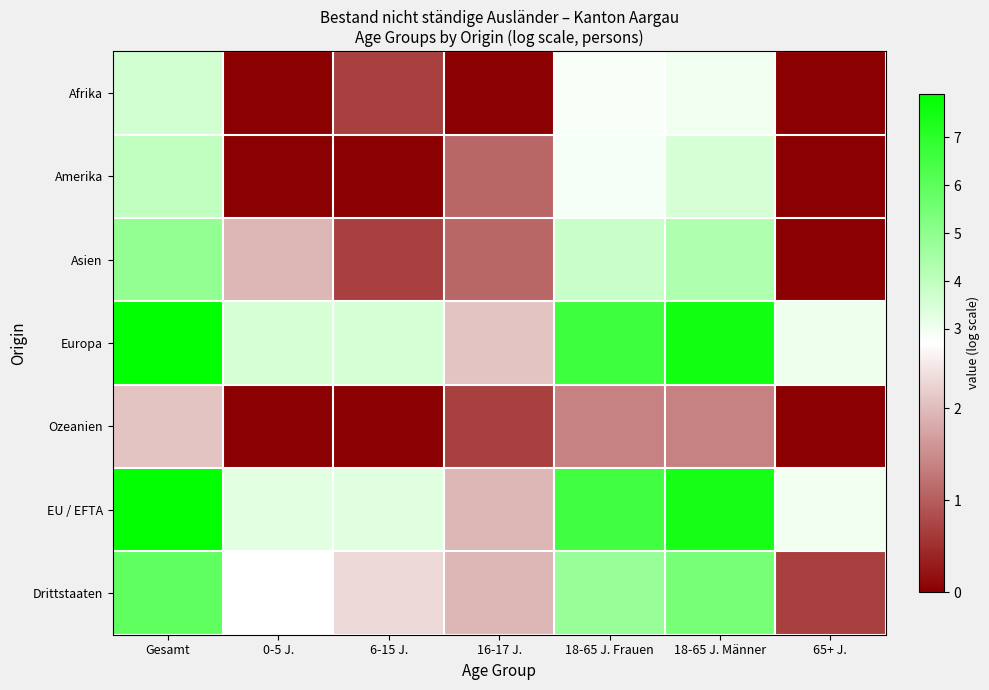

What is the total value across all series at 6-15 J.?

10.6